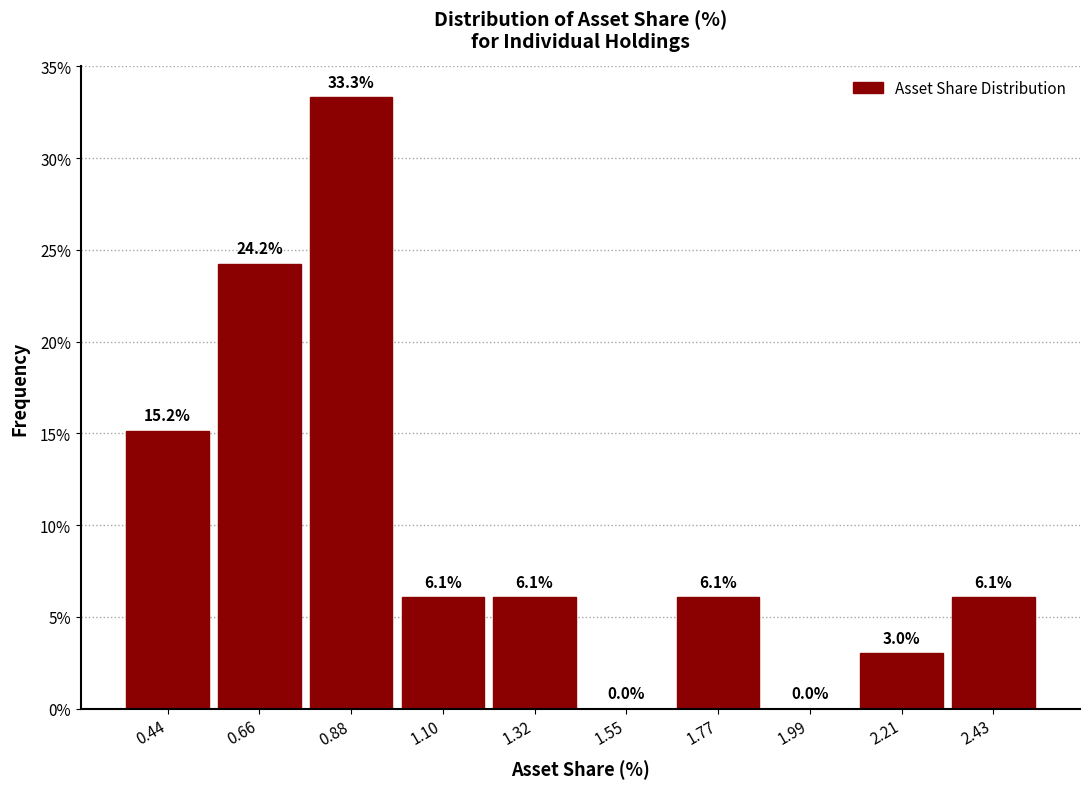

How tall is the bar that spans 2.10 to 2.30 on the x-axis? The bar edges are not printed on the chart, so give them approximately, as read against the axis.

3.0